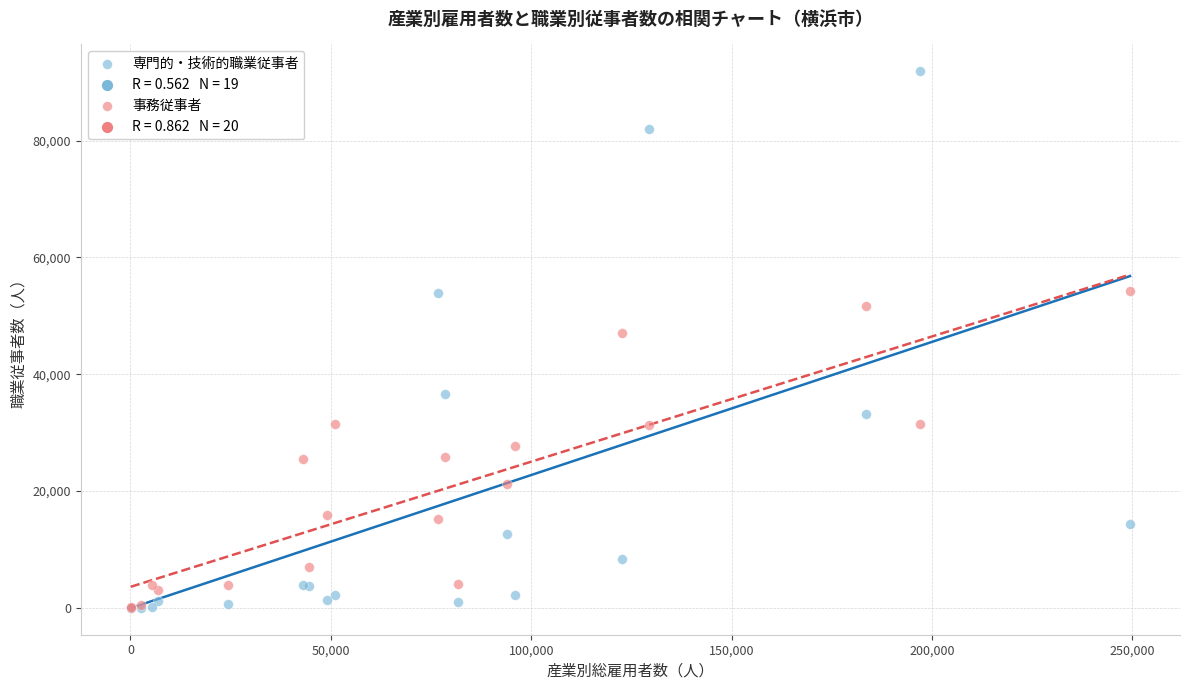

In the 専門的・技術的職業従事者 series, what Y value is closest to 45944?

53951